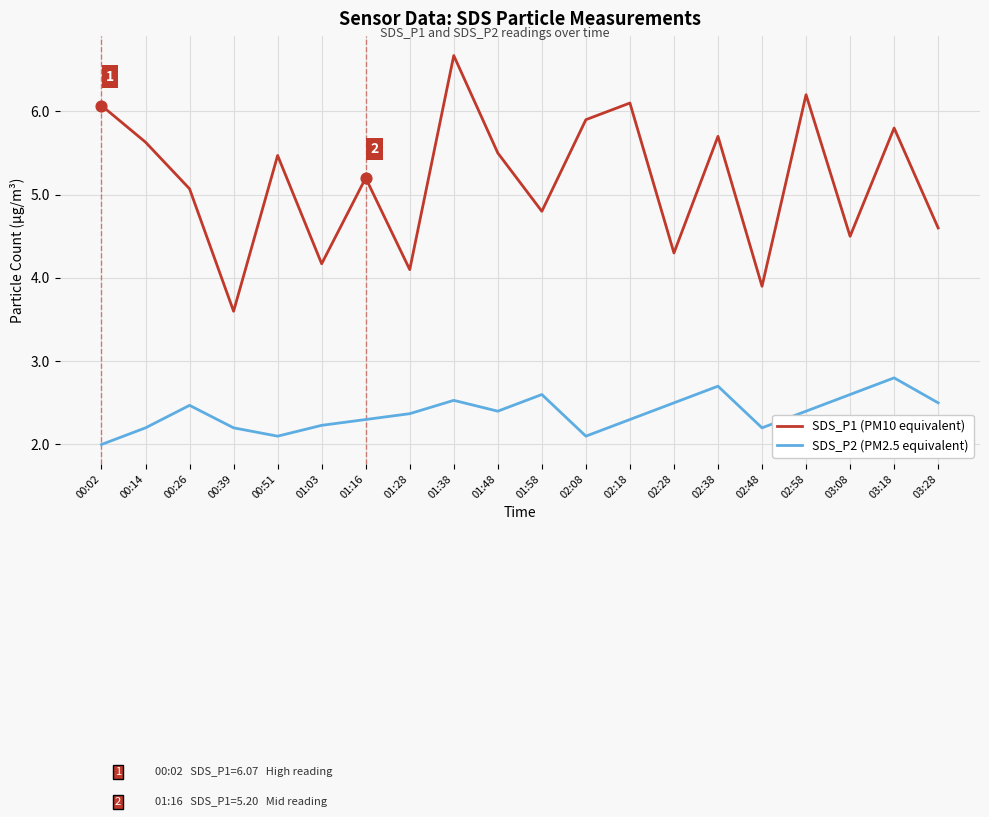

At how many categories does at least one series exceed 3?

20